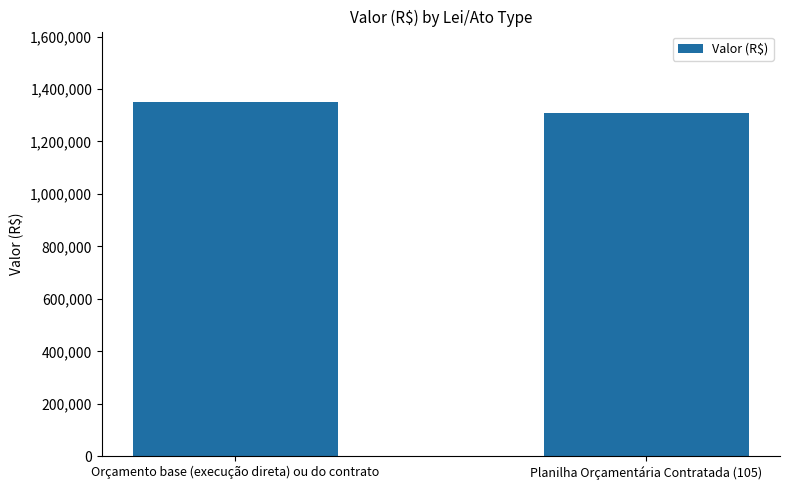

How many values exceed 1349229?

1